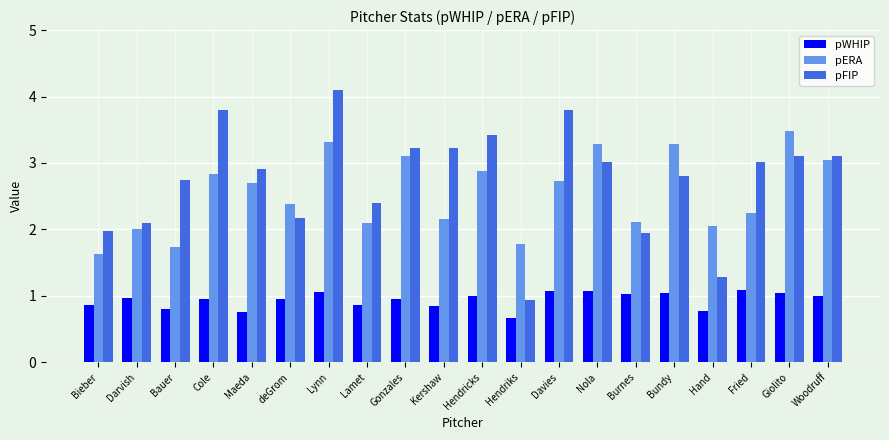

Which category has the highest value in the pERA series?

Giolito